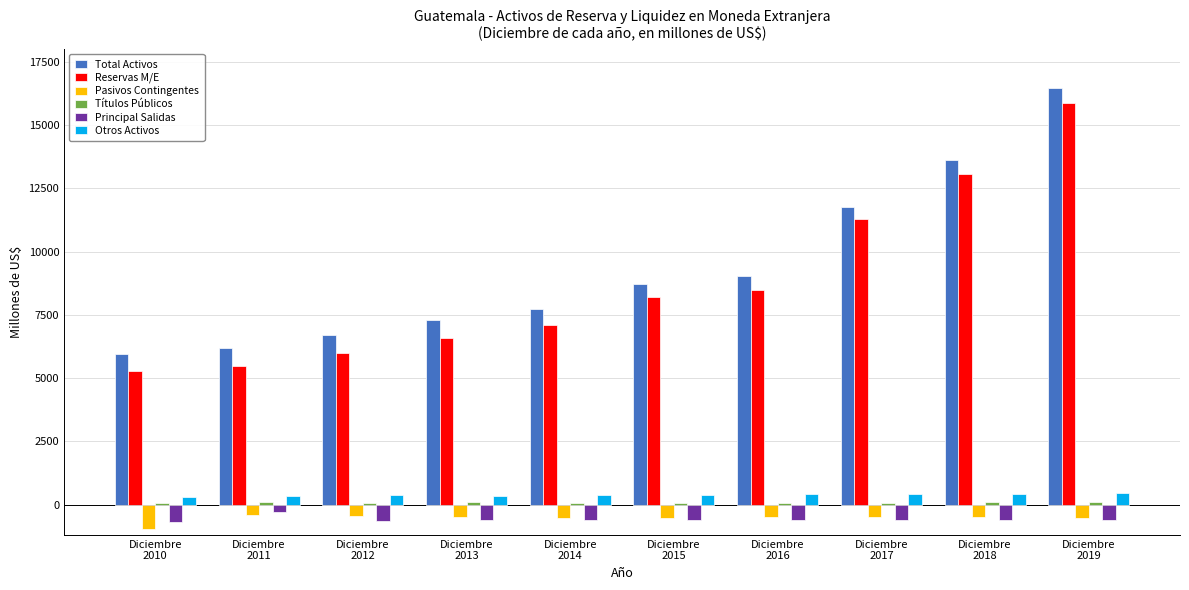

Which series has the largest range (max minus min)?

Reservas M/E